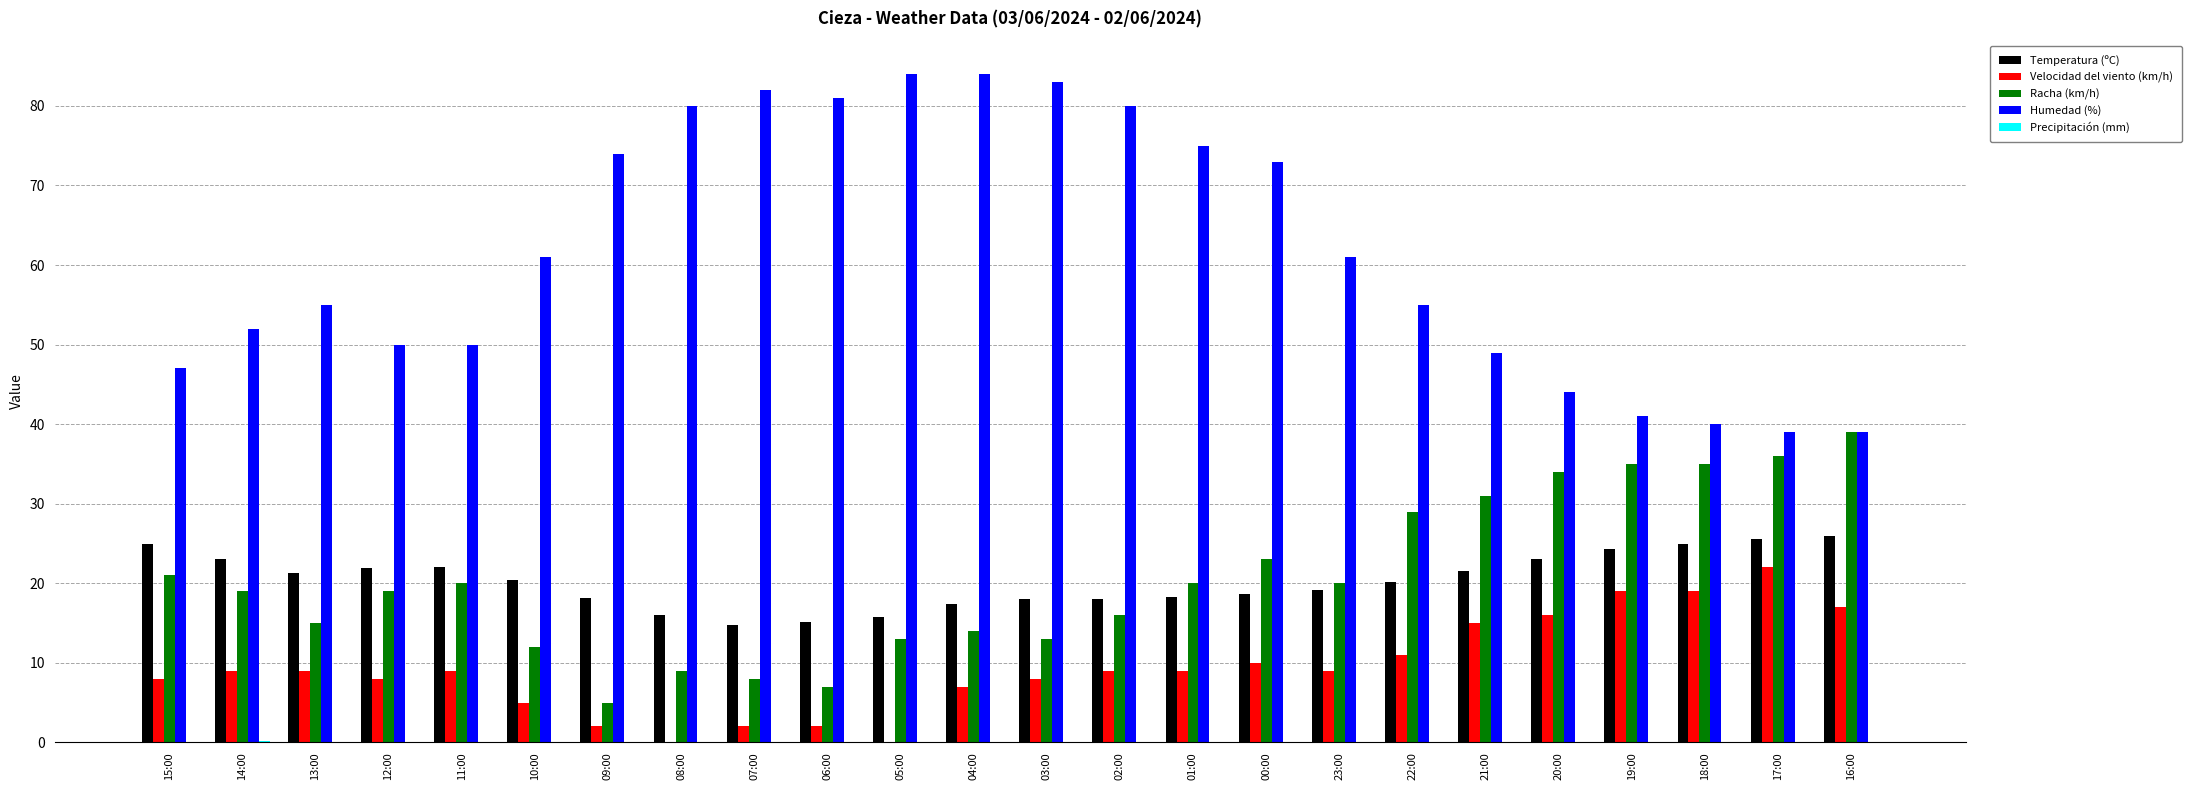

What is the sum of the Velocidad del viento (km/h) values at 17:00 and 15:00?

30.0